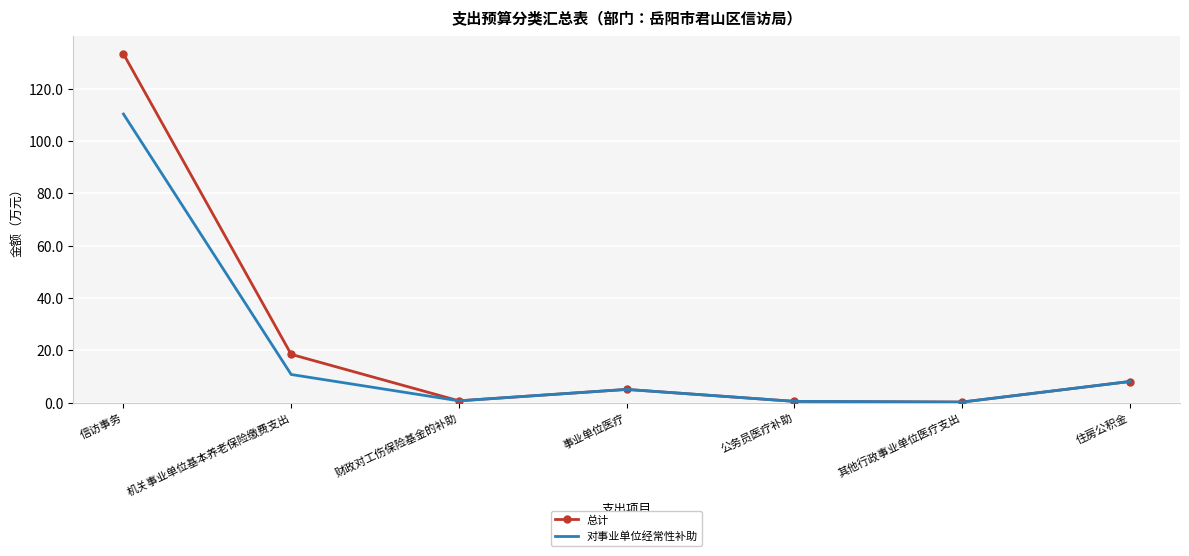

Where does the 对事业单位经常性补助 series first go above 5?

信访事务